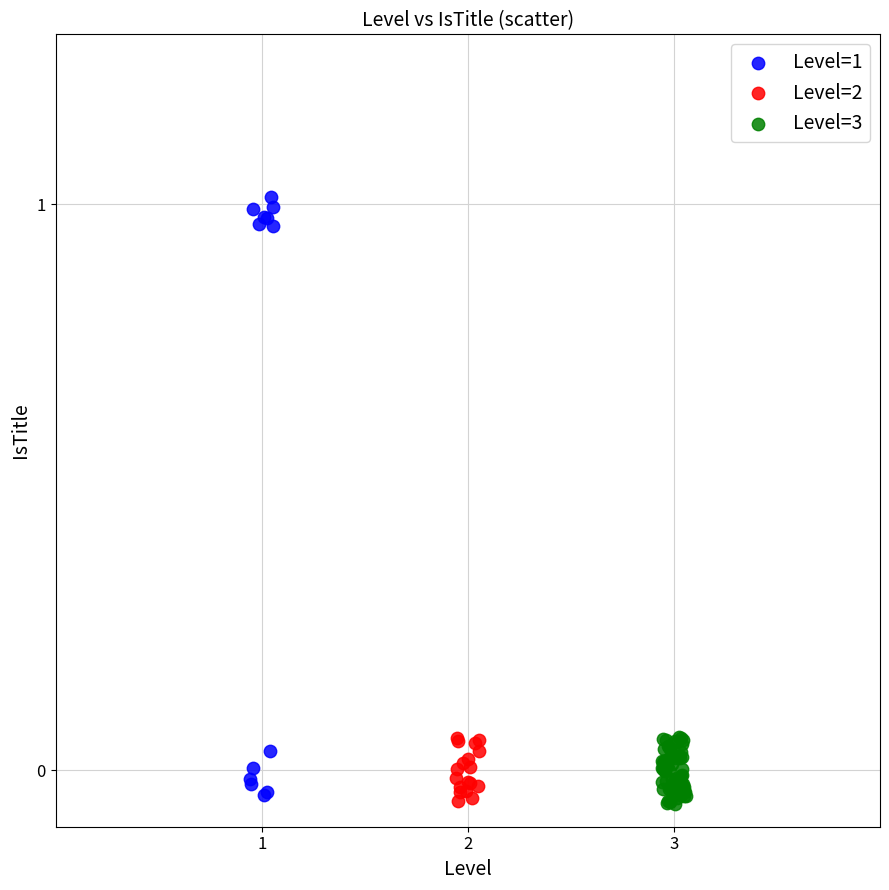

Which series has the largest Y range (max minus min)?

Level=1